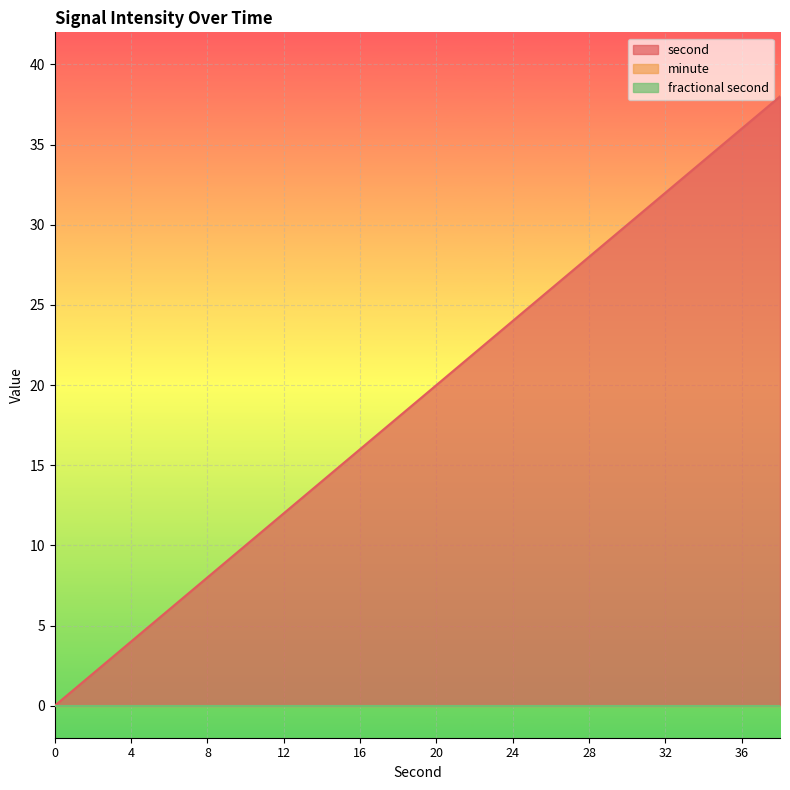

How many data points in second are above 20?

9